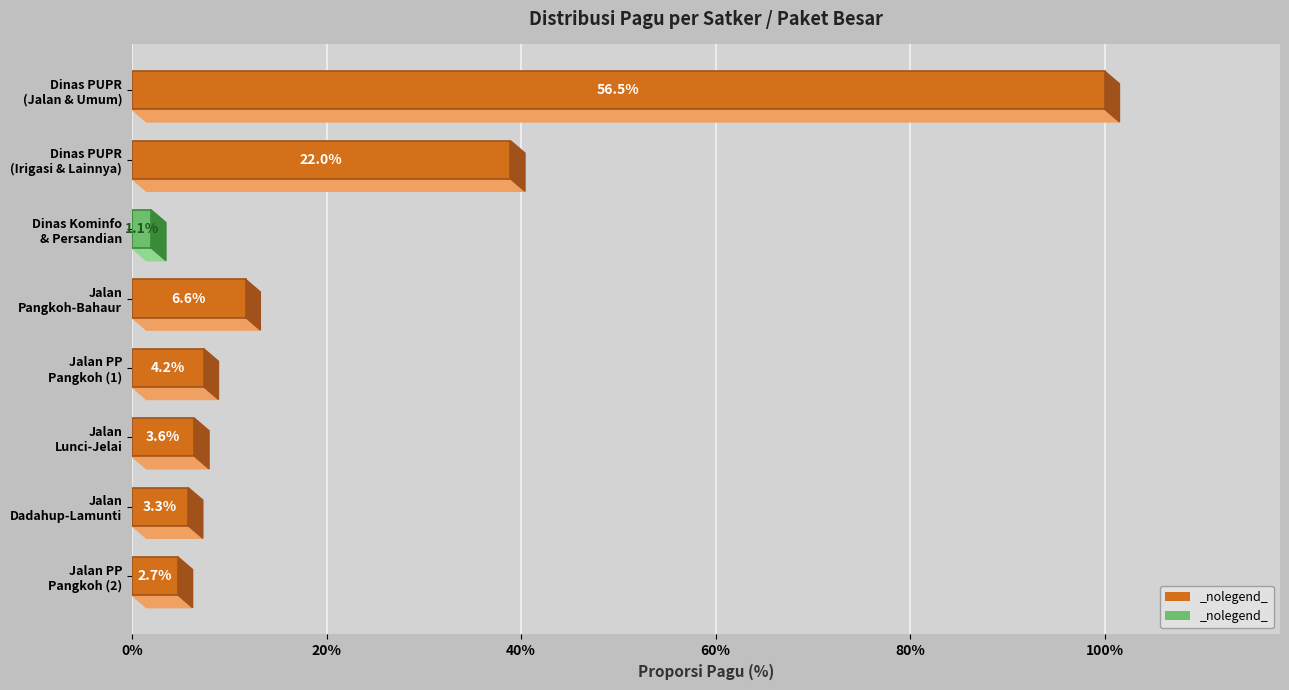

Approximately how many times larger is the value at Peningkatan Jalan Dadahup/G1 - Lamunti compared to Peningkatan Jalan Pangkoh - Bahaur?

0.5